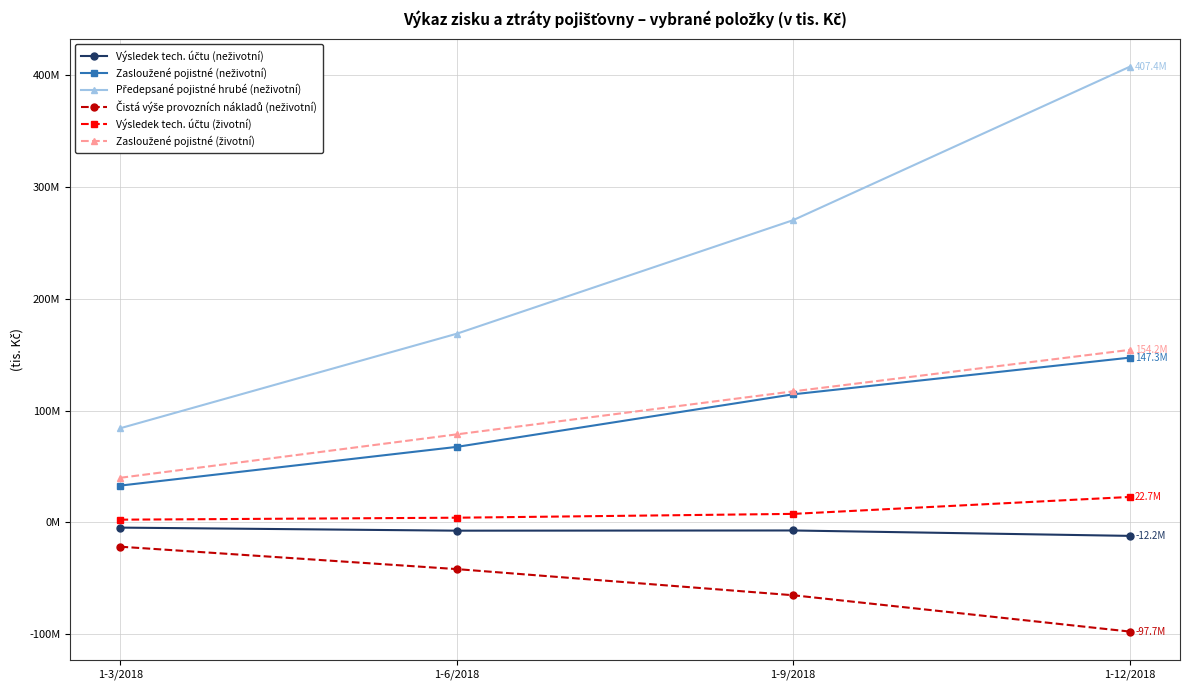

True or false: Zasloužené pojistné (životní) has more than 2 interior local peaks.

False